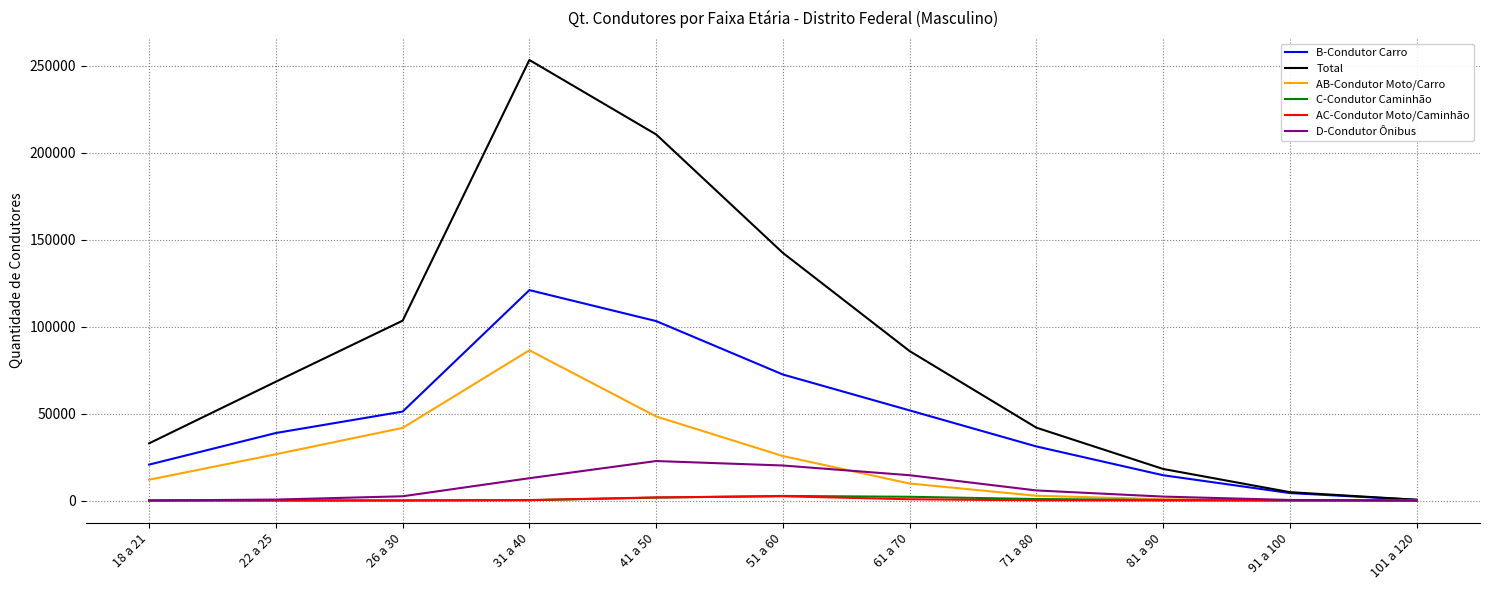

At which category does AB-Condutor Moto/Carro reach its first local peak?

31 a 40